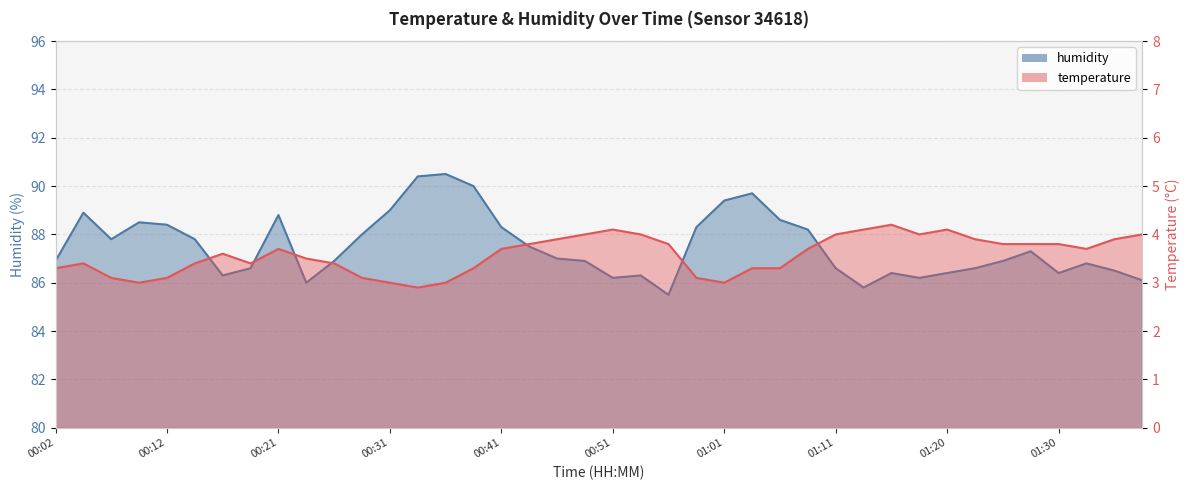

True or false: temperature has a value of 1.1 at 00:39.

False